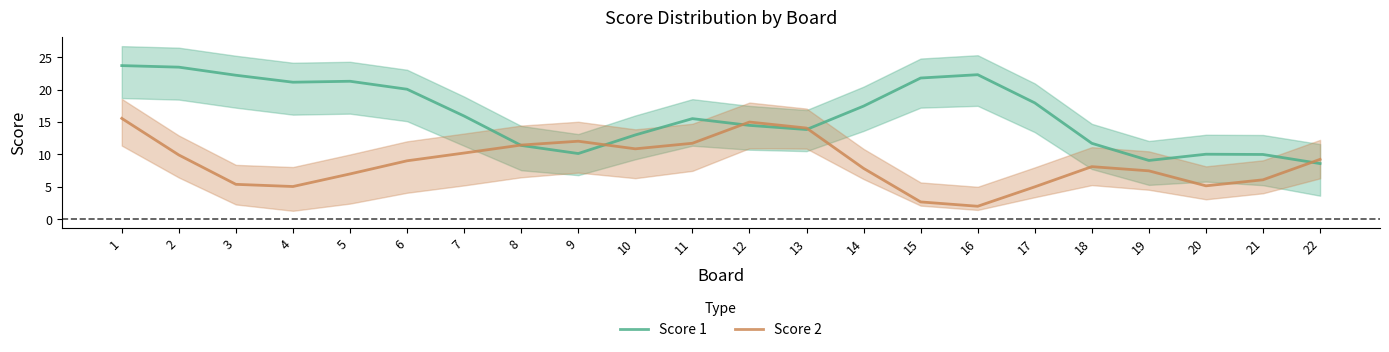

Which series has the widest spread of values?

Score 1